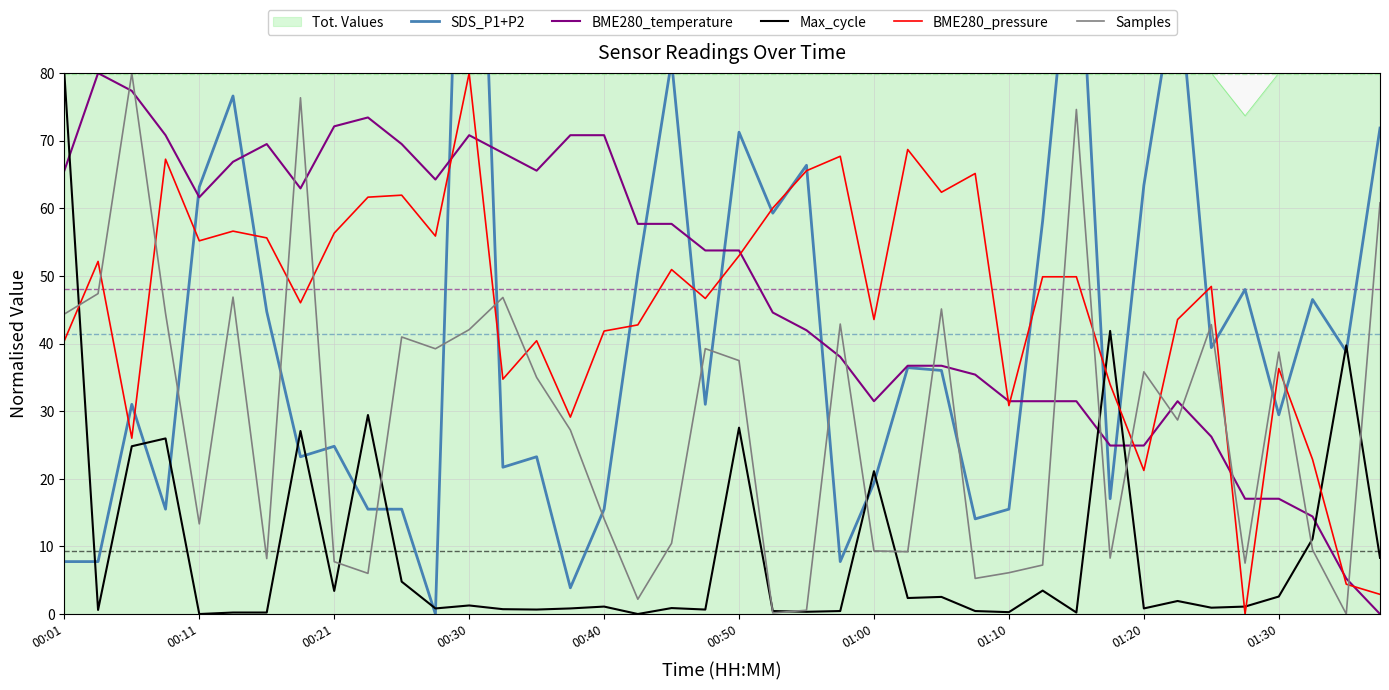

How many data points in SDS_P1+P2 are above 36?

20